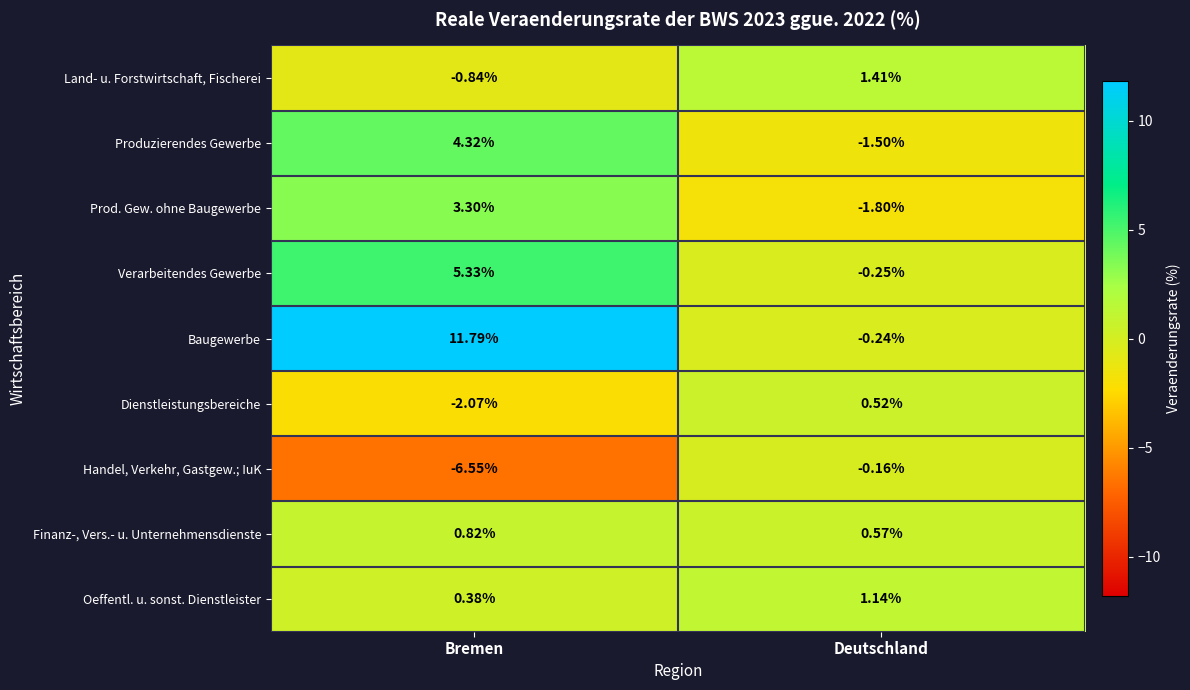

Rank the categories by Produzierendes Gewerbe value from highest to lowest.

Bremen, Deutschland